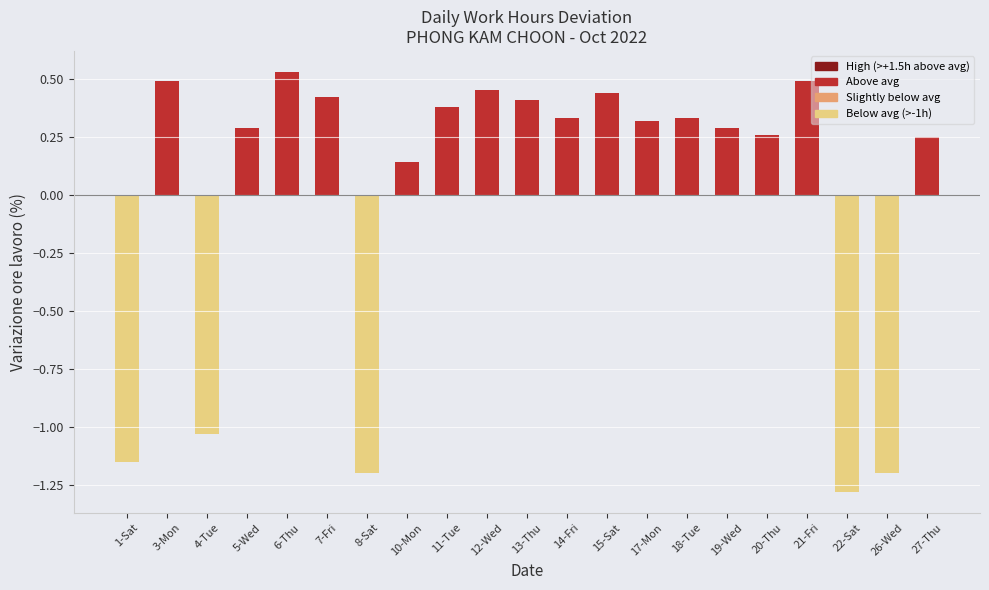

Which label corresponds to the largest value in the chart?

6-Thu